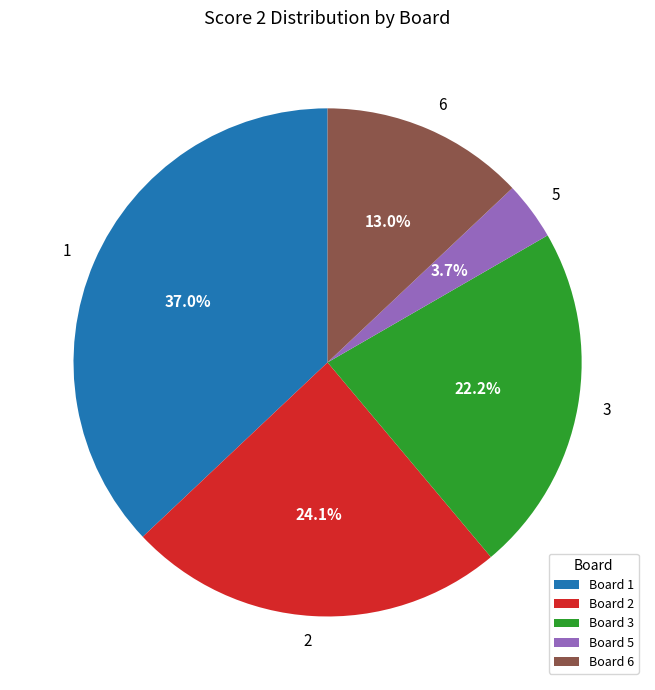

What percentage do Board 6 and Board 5 together represent?

16.7%